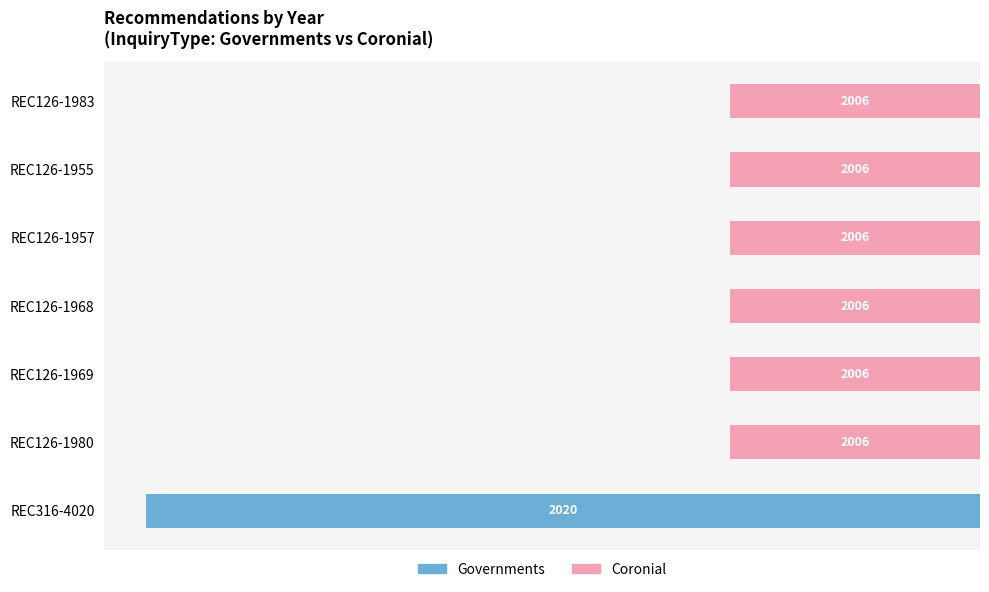

List the labels in order of value, smallest first.

REC126-1980, REC126-1969, REC126-1968, REC126-1957, REC126-1955, REC126-1983, REC316-4020